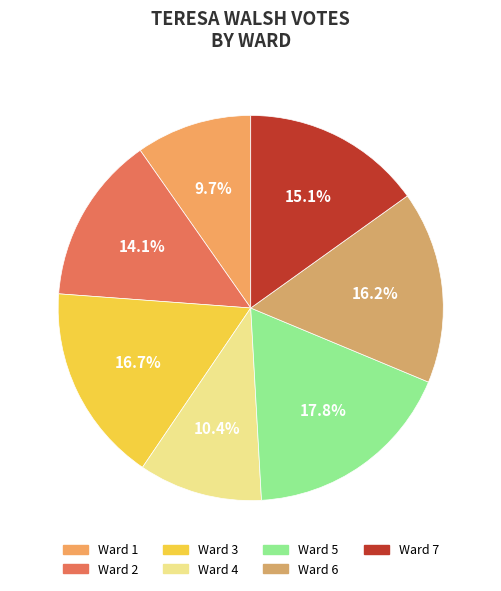

What is the ratio of the value at Ward 6 to the value at Ward 7?

1.1